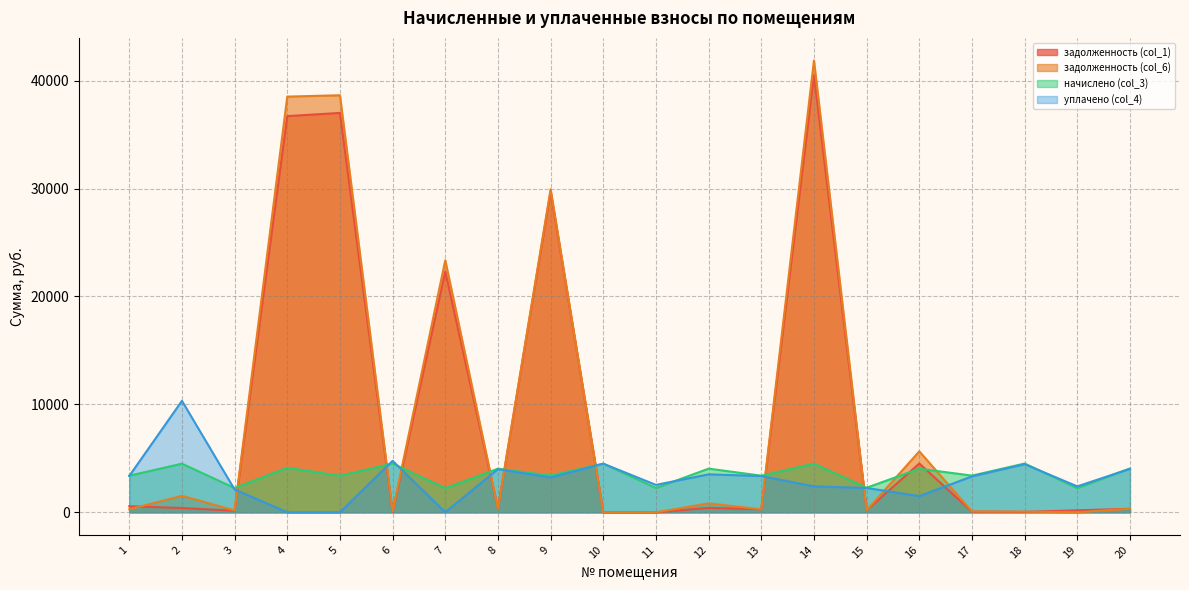

Where is the first local maximum for начислено (col_3)?

2